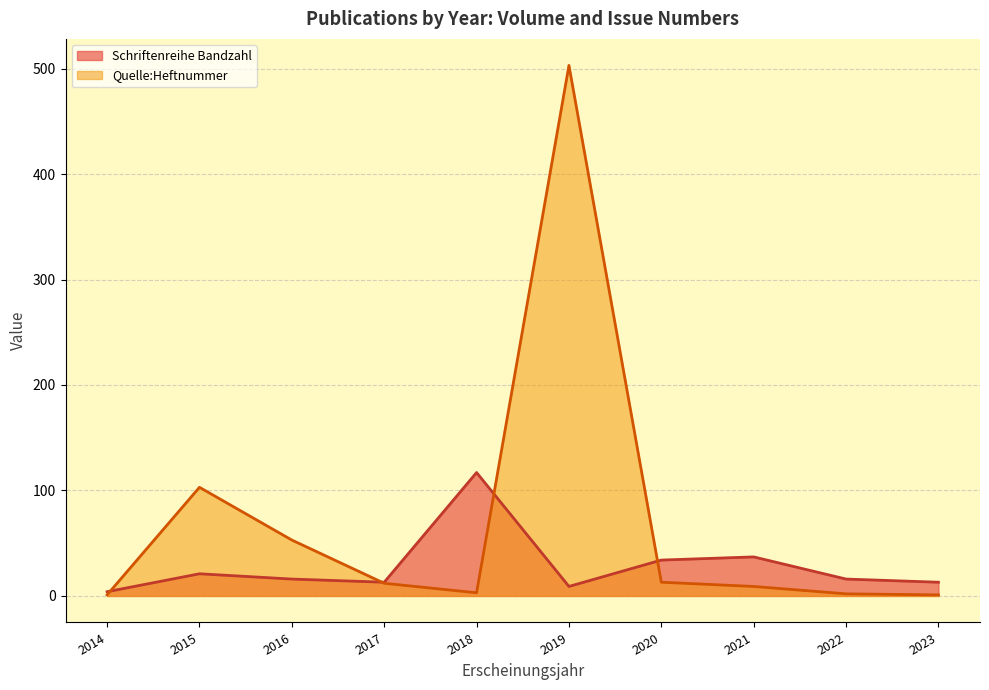

At which label is Schriftenreihe Bandzahl closest to 60?

2021